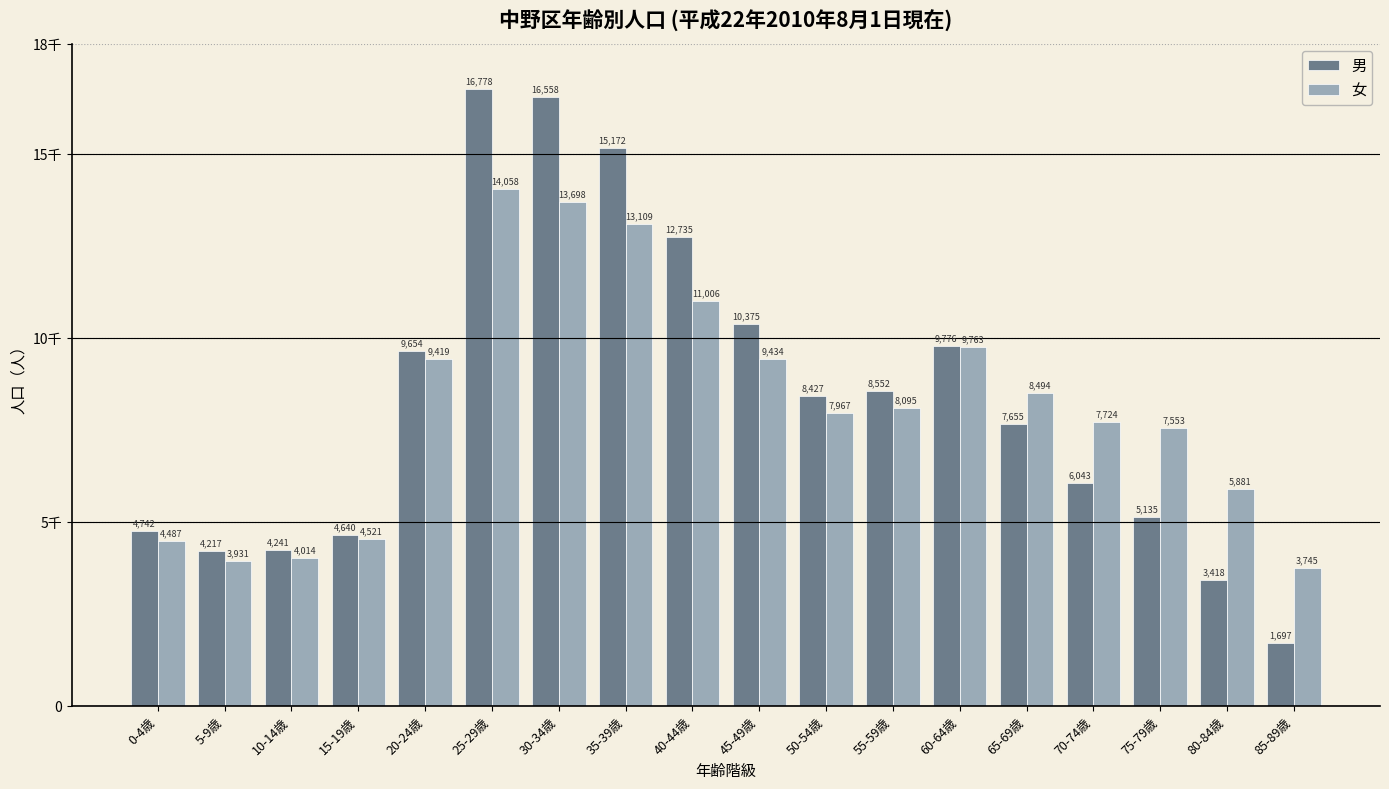

Which series has the largest total across all categories?

男